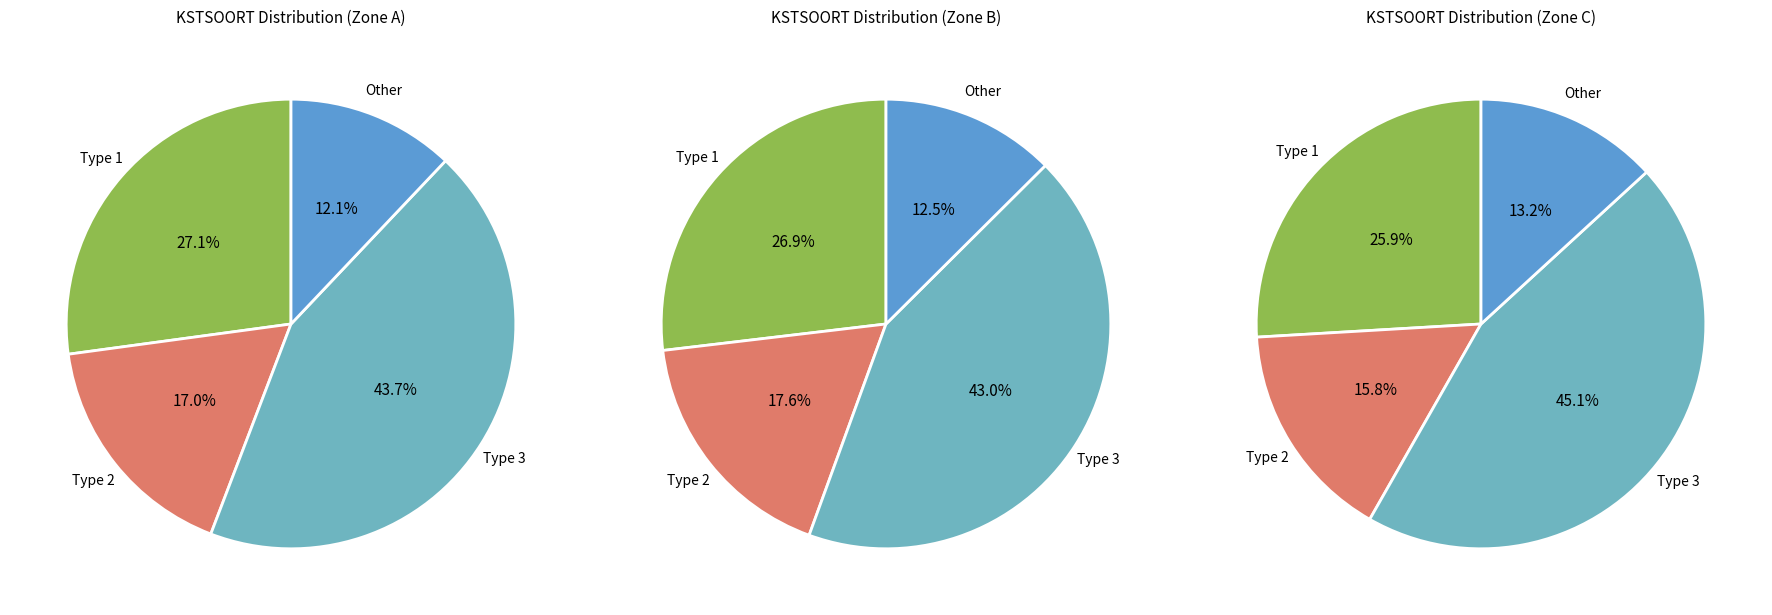

What is the largest slice in the pie chart?

3